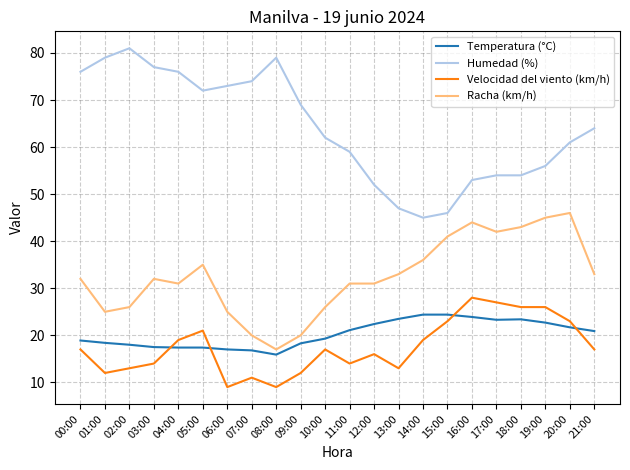

How many series are shown in this chart?

4